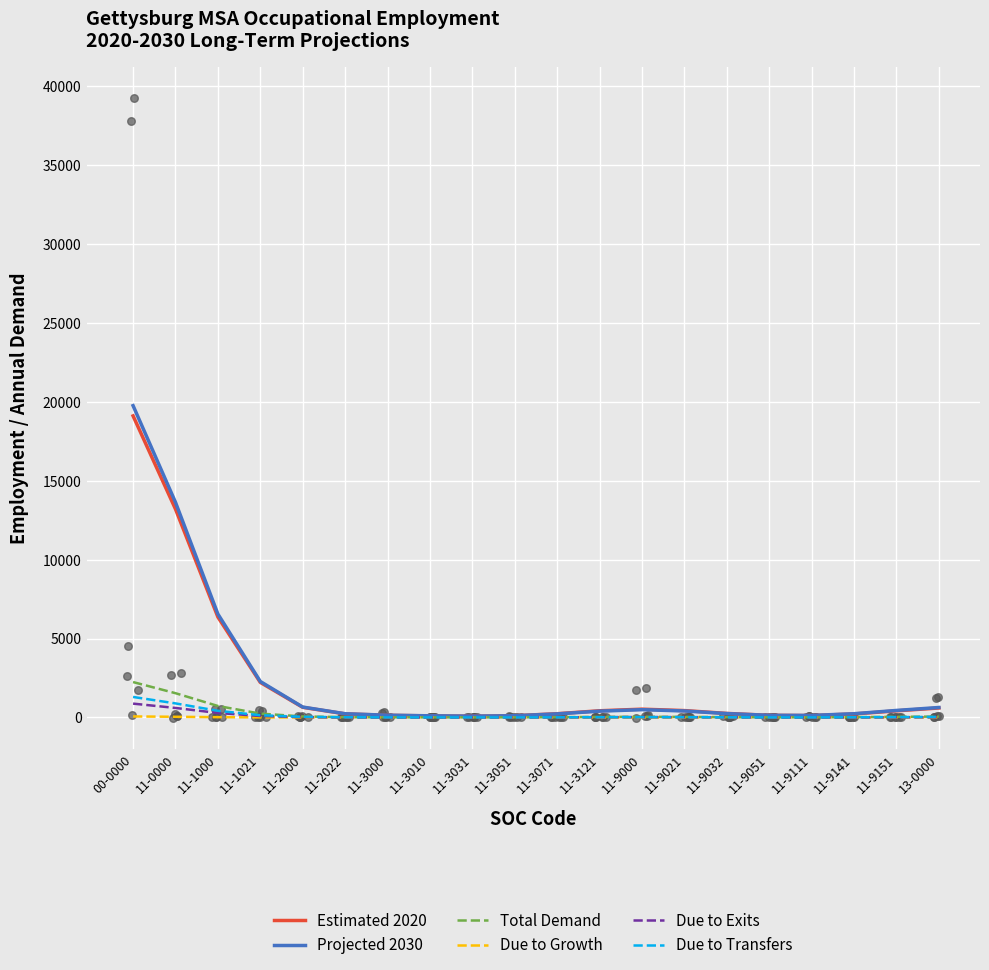

What are all the series names shown in the legend?

Estimated 2020, Projected 2030, Total Demand, Due to Growth, Due to Exits, Due to Transfers